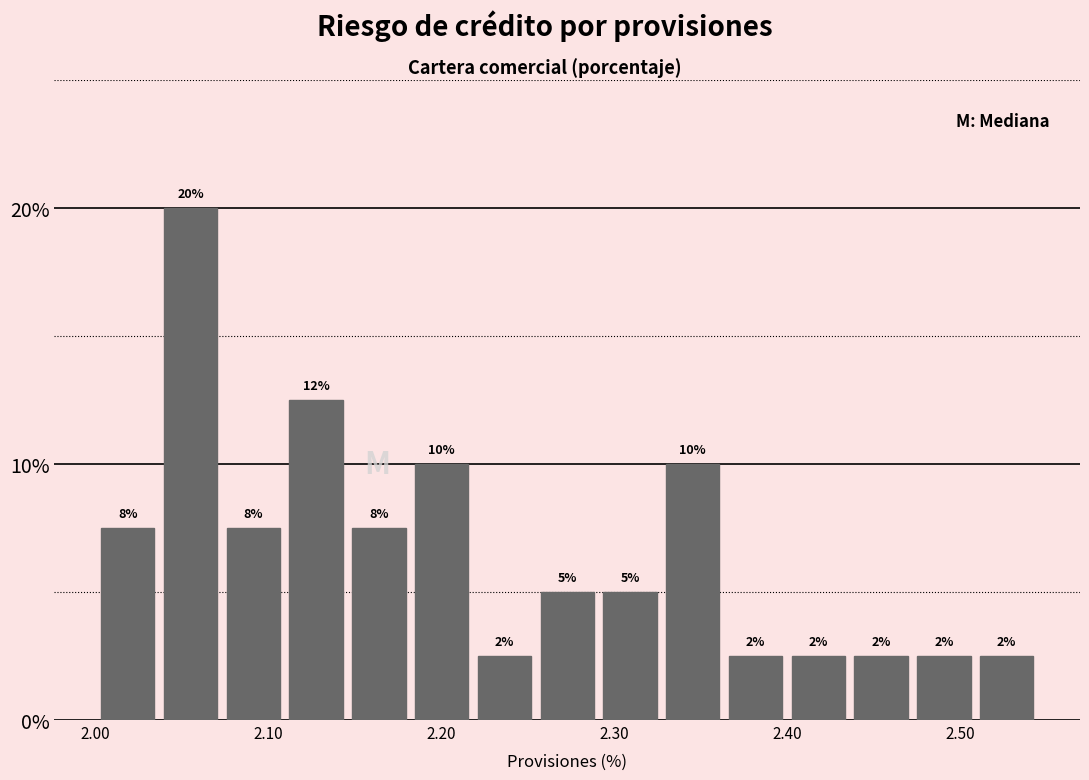

Around what value on the x-axis is the tallest bar? Give the approximate position of its centre, as read against the axis.

2.05